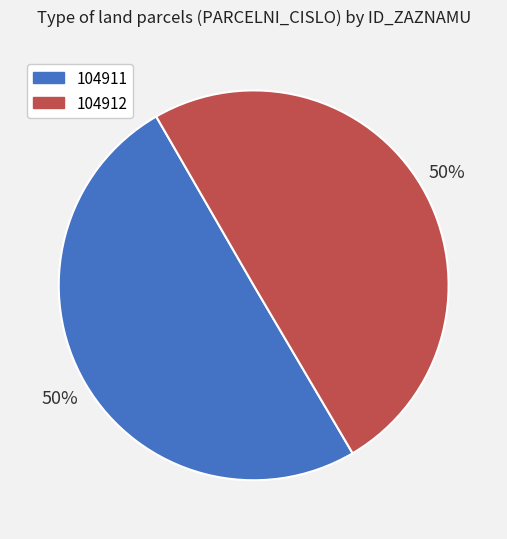

To the nearest percent, what percentage of the pie is 104912?

50%